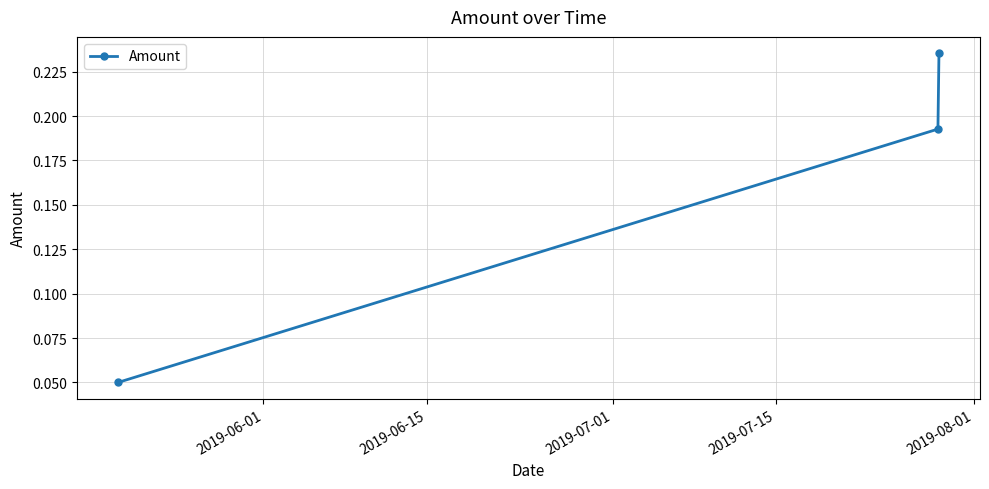

What is the sum of all values?

0.5